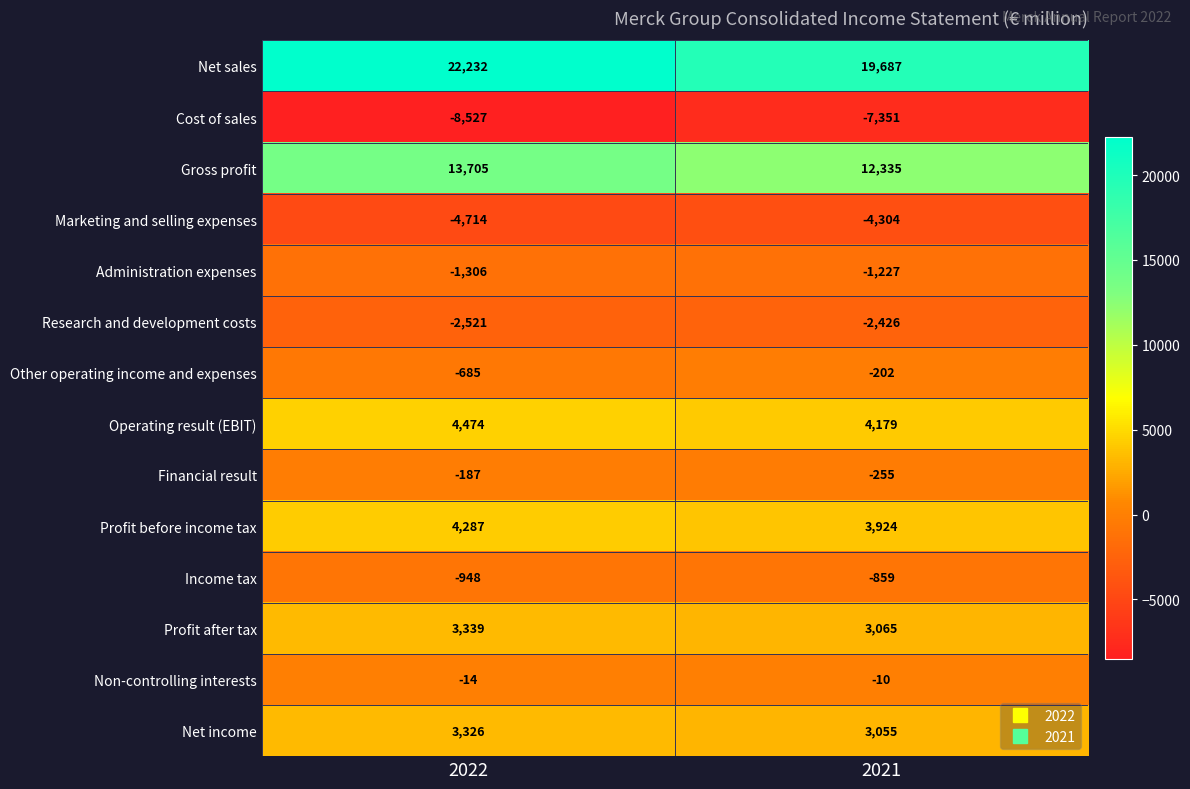

Is it true that Net income equals 4318 at 2021?

False